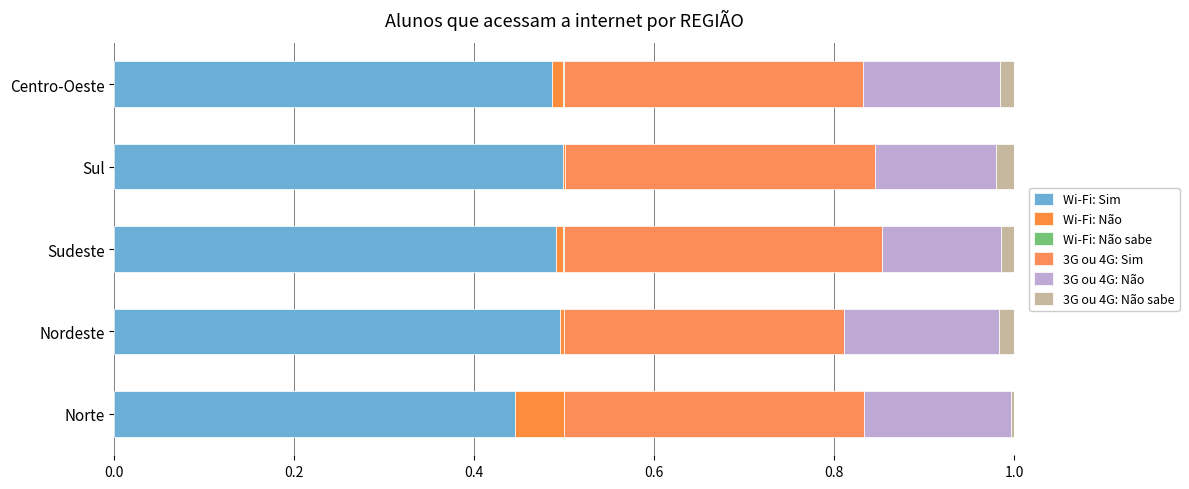

What is the value of the 3G ou 4G: Não bar at the 4th from the left?

0.1